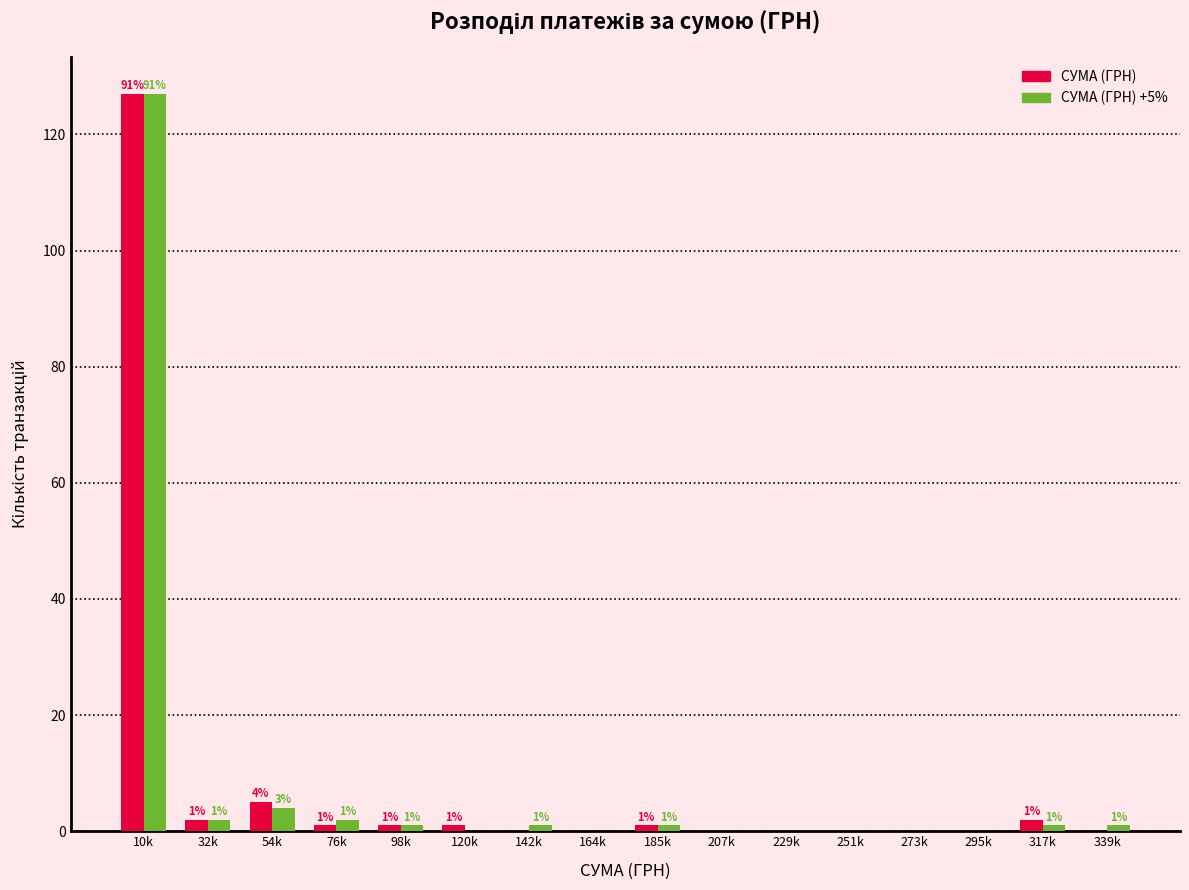

Reading right to left, extract all data points from this chart.

СУМА (ГРН): 339k=0	317k=2	295k=0	273k=0	251k=0	229k=0	207k=0	185k=1	164k=0	142k=0	120k=1	98k=1	76k=1	54k=5	32k=2	10k=127
СУМА (ГРН) +5%: 339k=1	317k=1	295k=0	273k=0	251k=0	229k=0	207k=0	185k=1	164k=0	142k=1	120k=0	98k=1	76k=2	54k=4	32k=2	10k=127